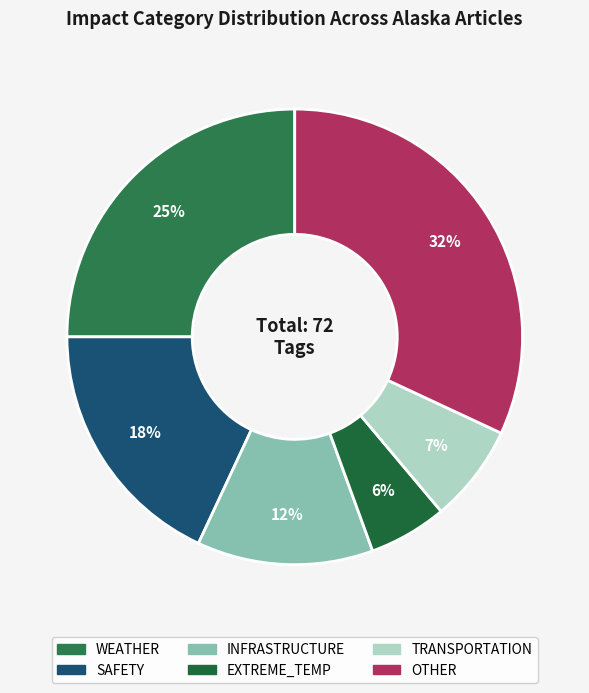

How many slices are in this pie chart?

6